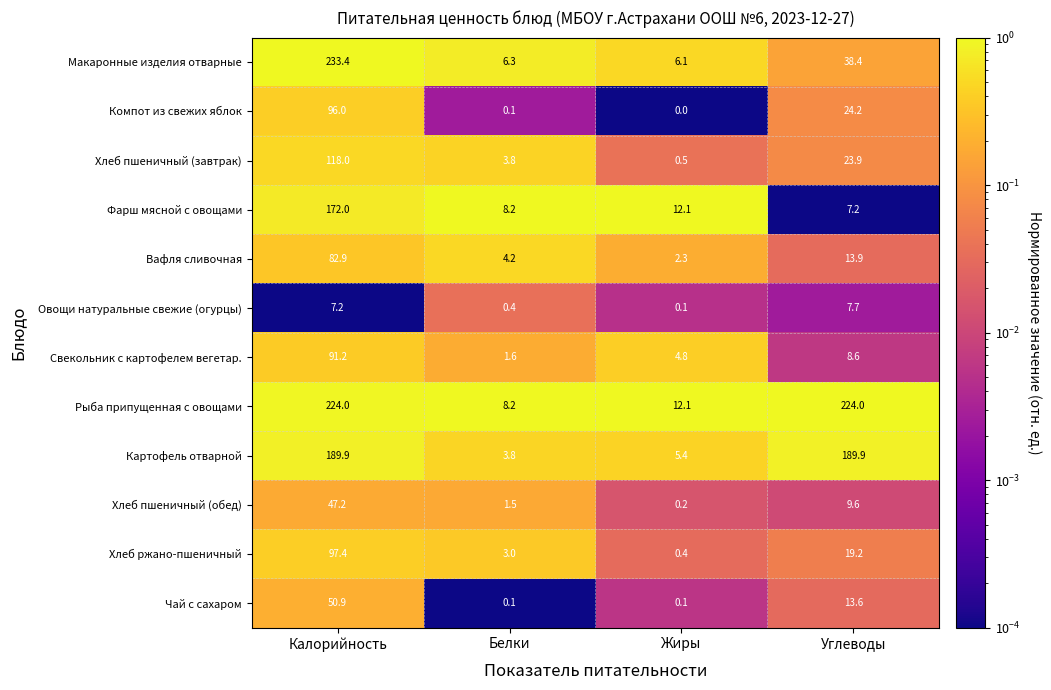

Where does the Фарш мясной с овощами series first go above 12?

Калорийность